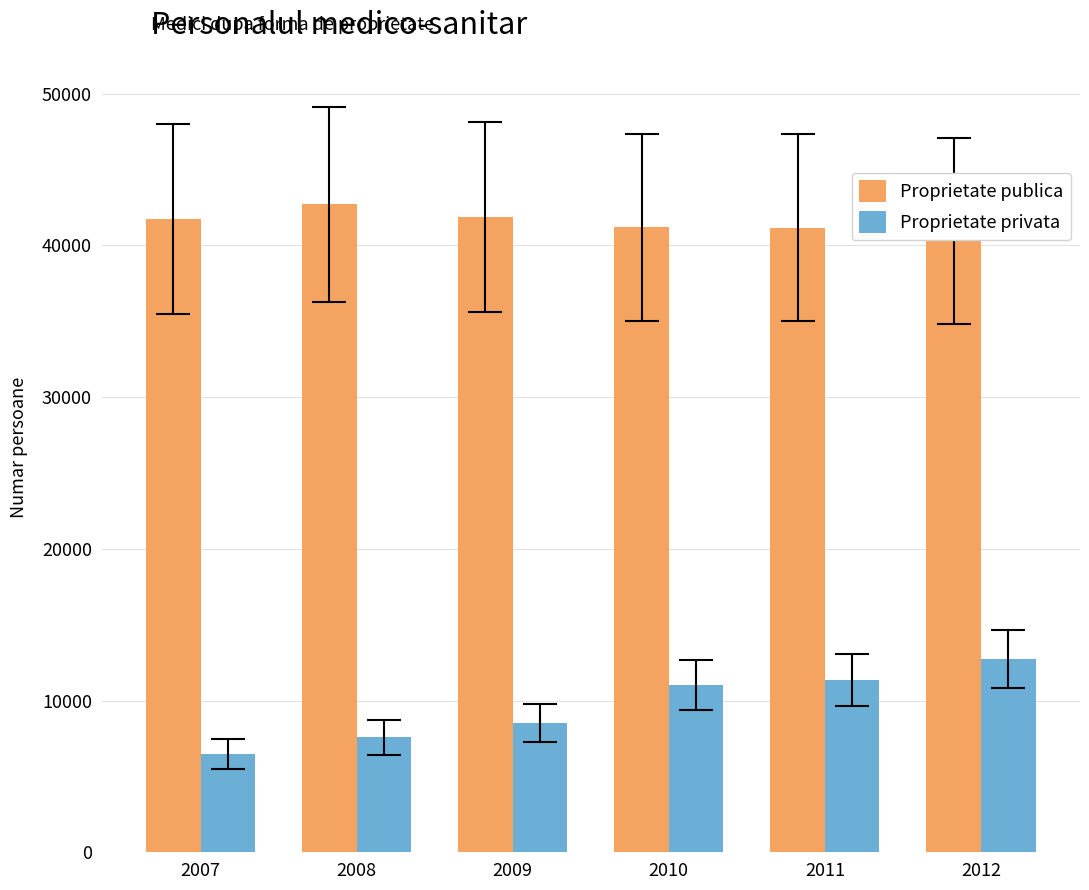

Reading right to left, extract all data points from this chart.

Proprietate publica: 2012=40956	2011=41171	2010=41176	2009=41861	2008=42699	2007=41736
Proprietate privata: 2012=12725	2011=11370	2010=11028	2009=8525	2008=7568	2007=6463